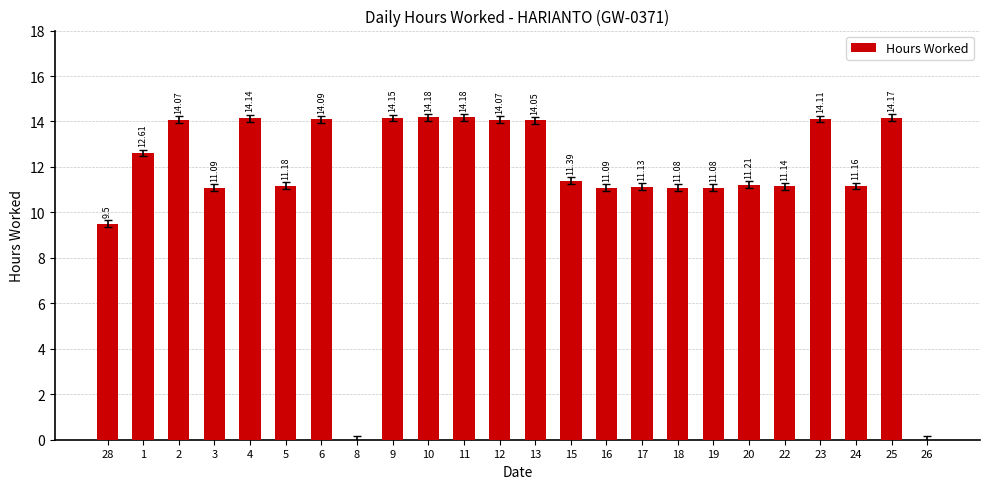

What is the difference between the values at 19 and 28?

1.6